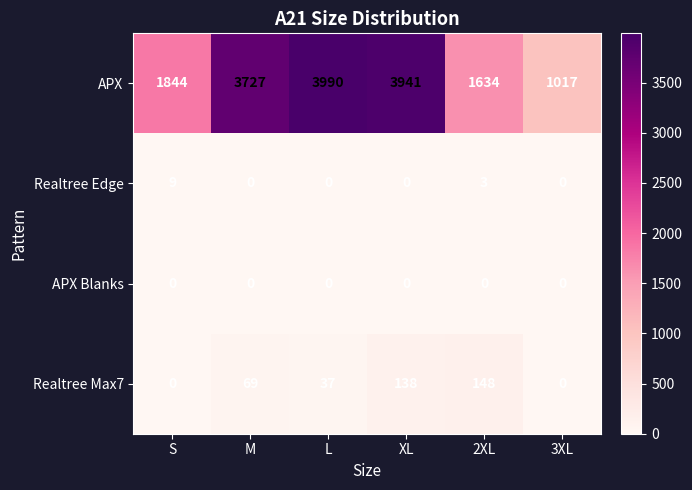

At which category is the sum across all series the highest?

XL